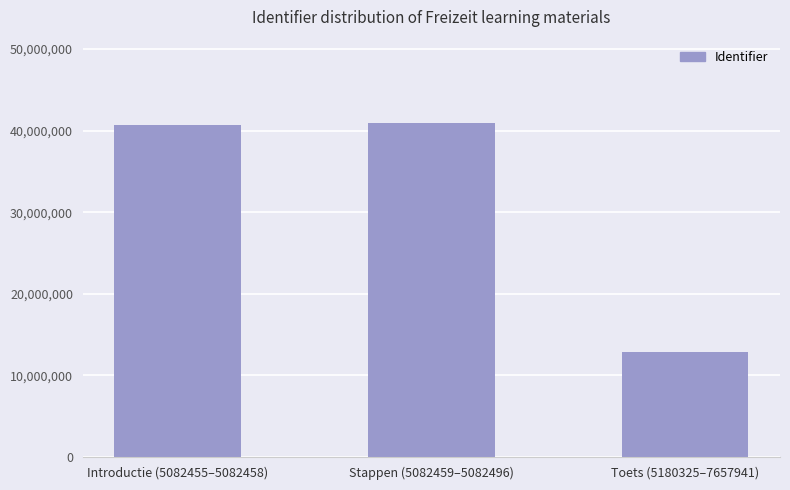

Count the number of categories in the chart.

3